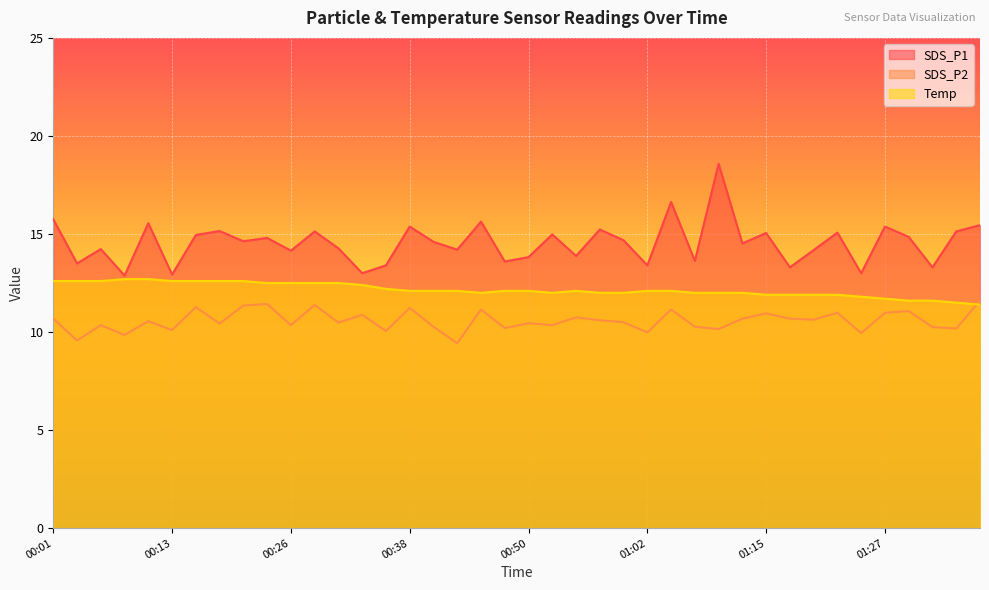

Between 01:15 and 01:29, which is larger?

01:15